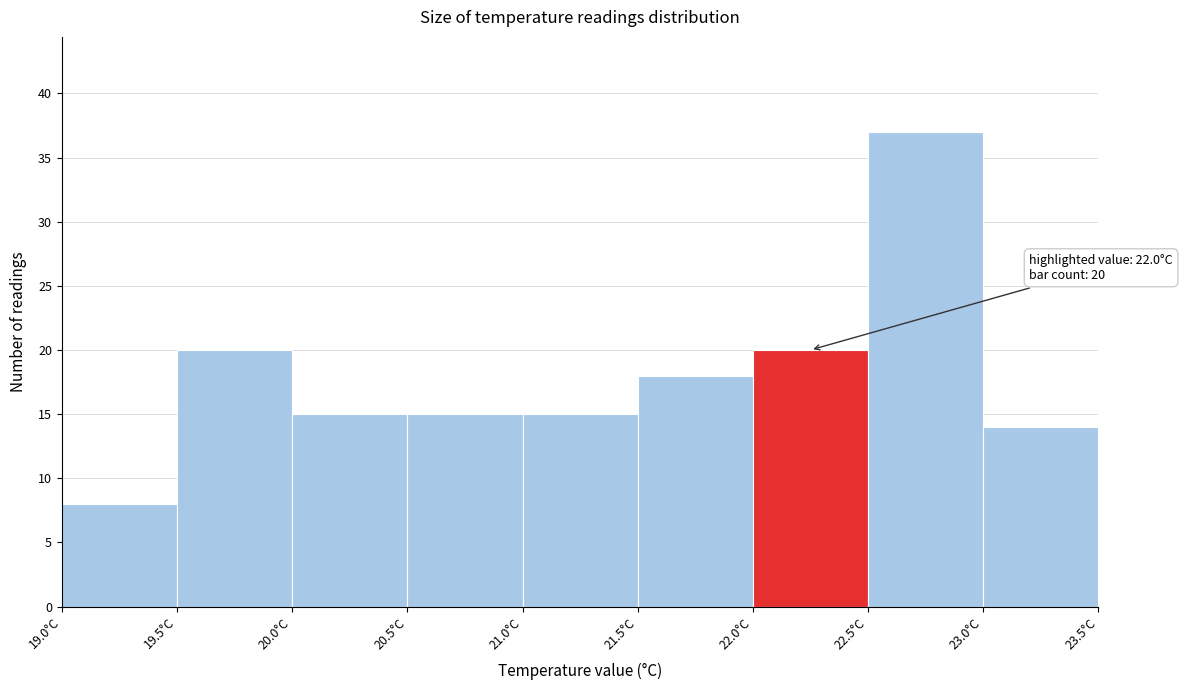

Over which range of the x-axis is the bar tallest?

22.5 to 23.0